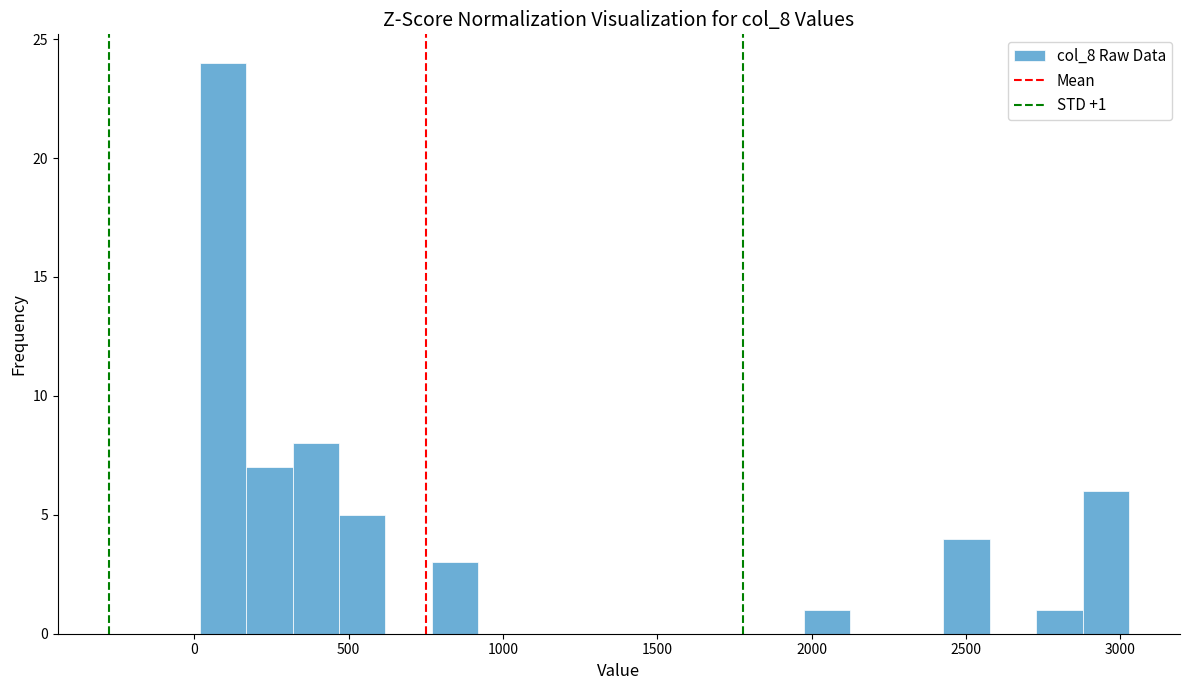

Around what value on the x-axis is the tallest bar? Give the approximate position of its centre, as read against the axis.

100